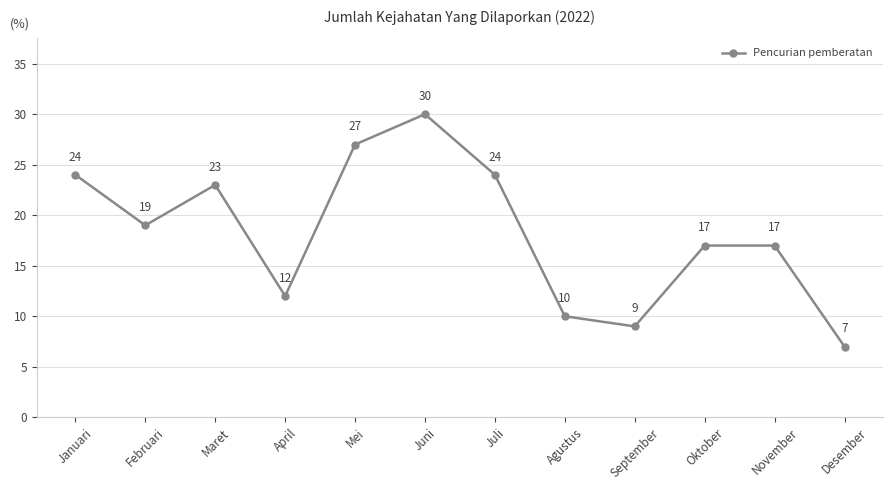

What is the change in value from Mei to September?

-18